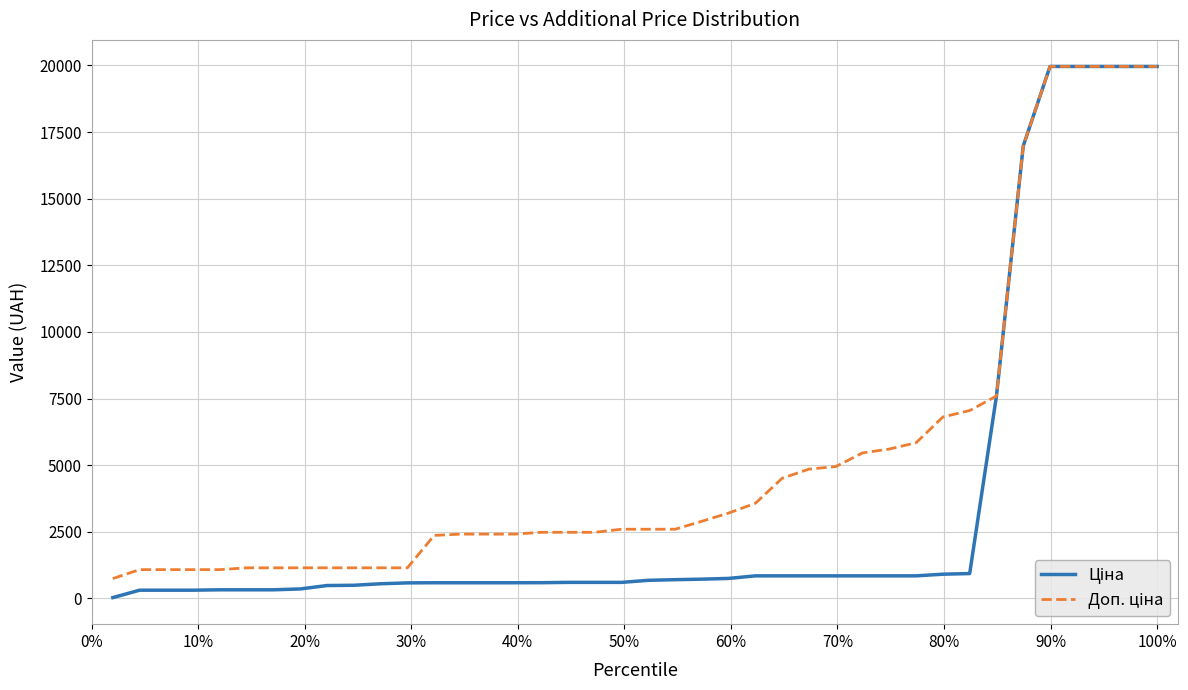

True or false: Ціна and Доп. ціна cross at least once.

False